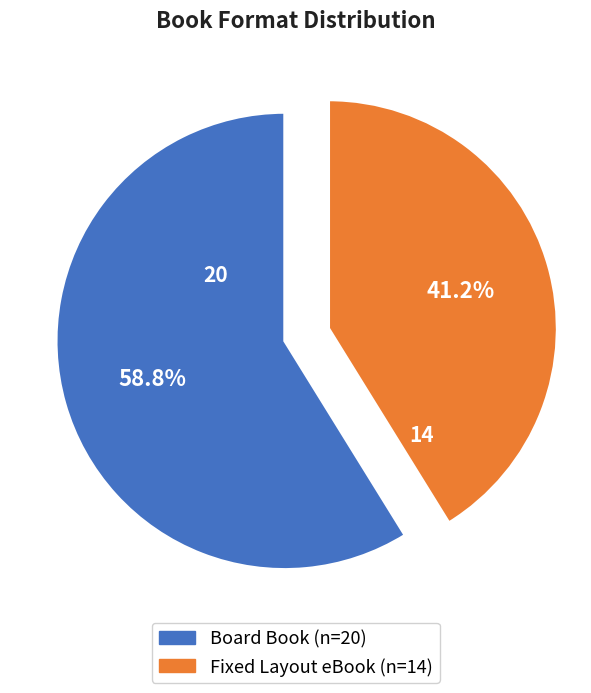

Is it true that Board Book is 50% of the pie?

False